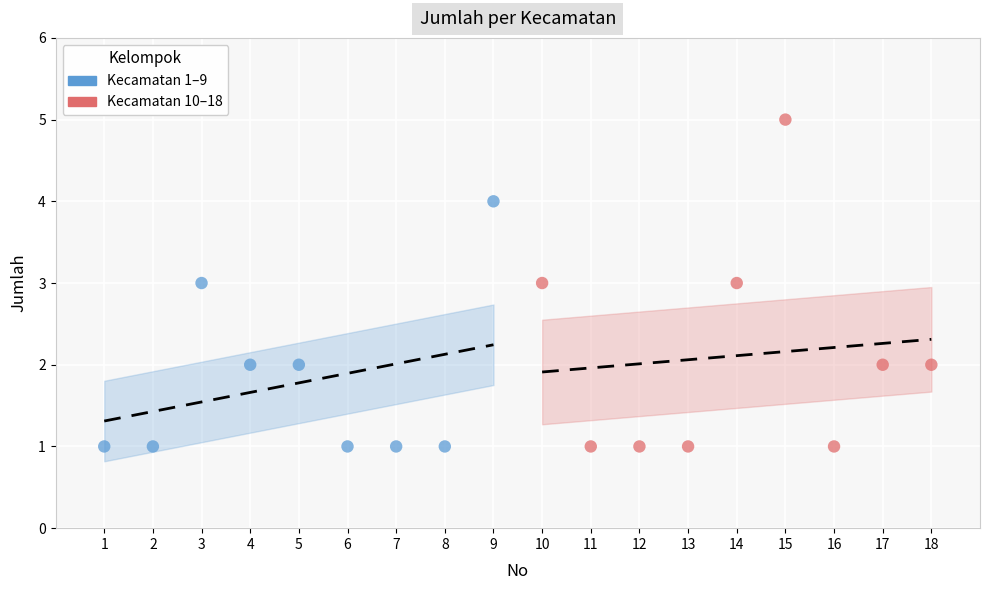

Which series contains the highest Y value?

Kecamatan 10–18